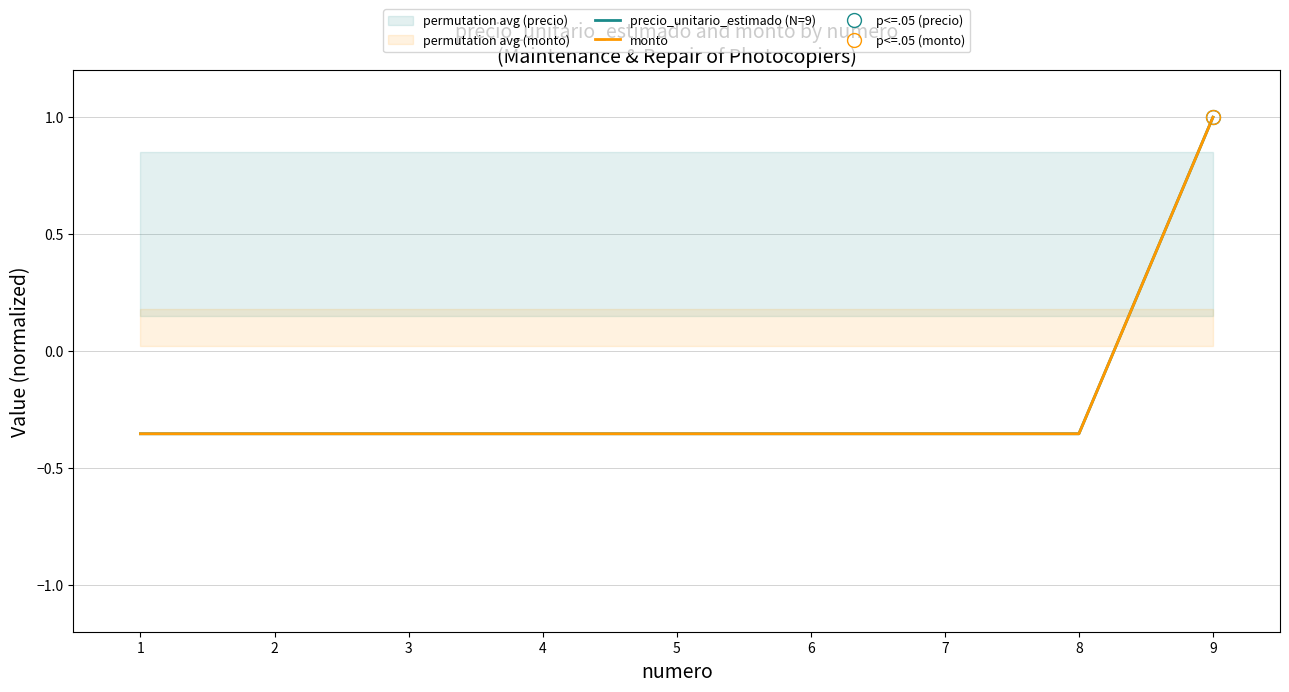

Is the value of monto at 1 greater than the value of precio_unitario_estimado (N=9) at 3?

No